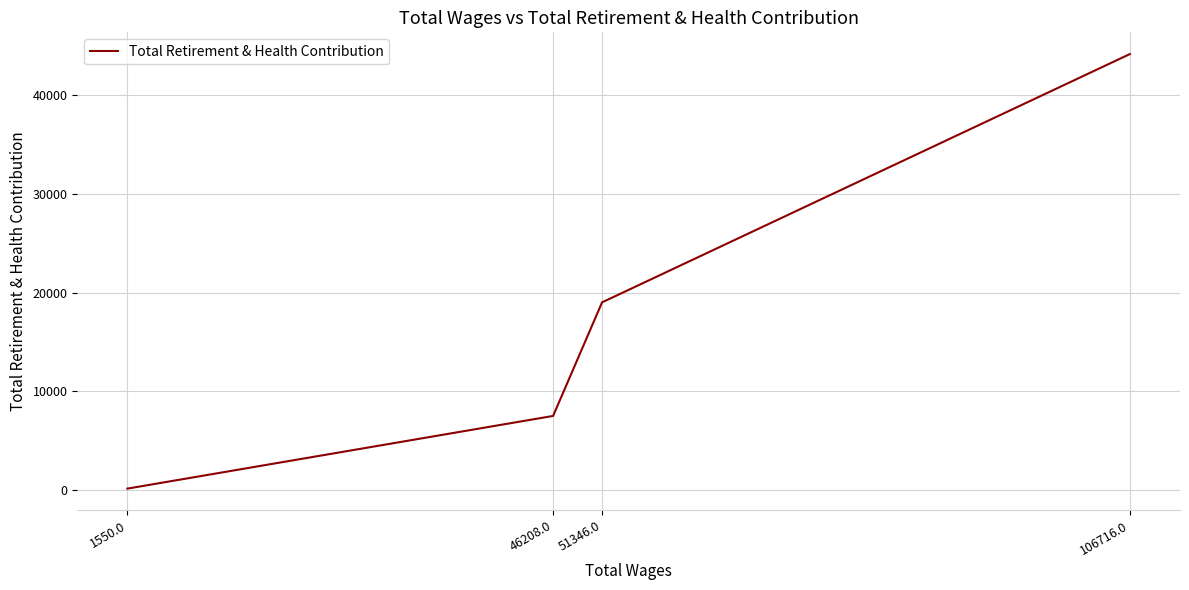

How many categories are shown in the chart?

4